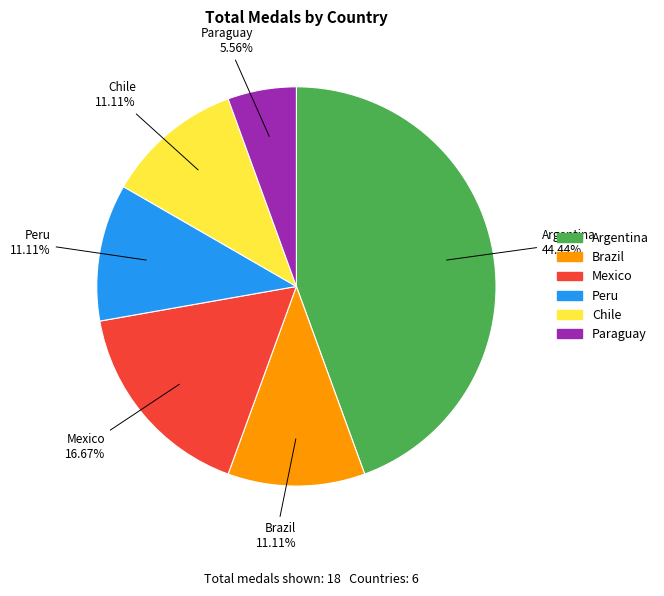

Is there any slice that represents more than half of the pie?

No